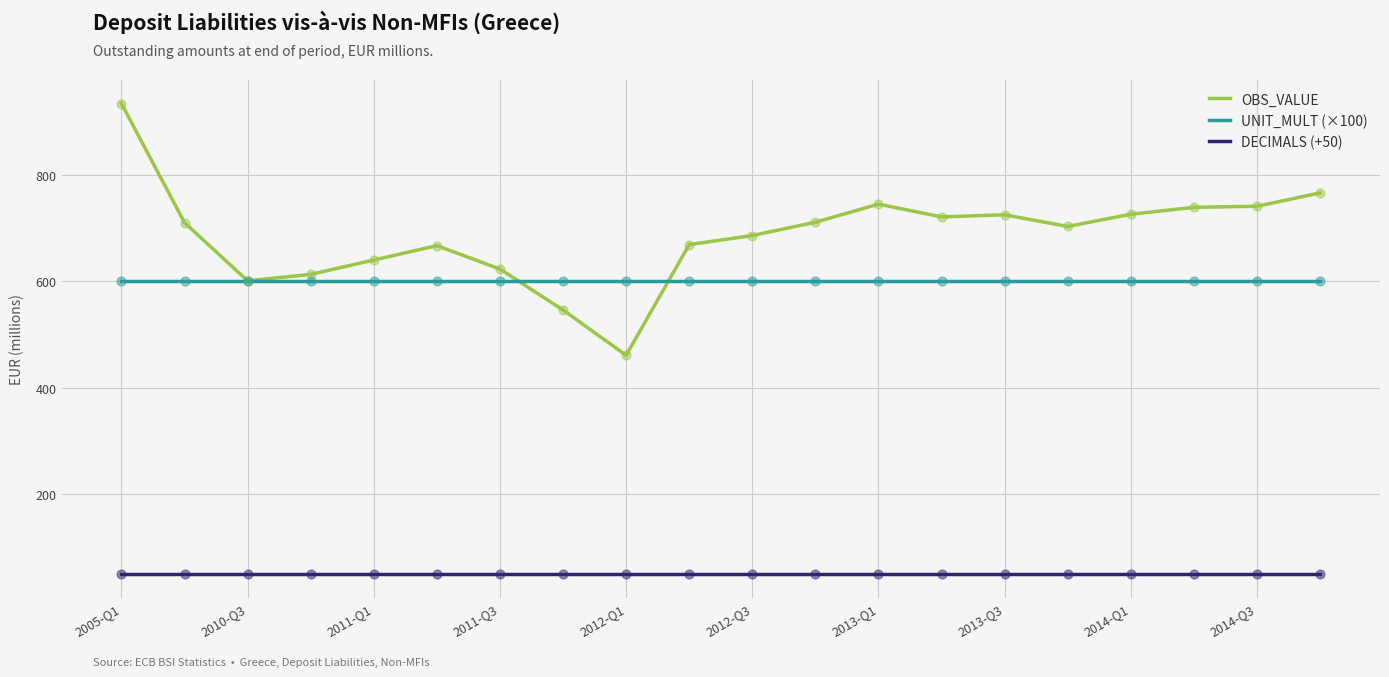

Which series has the largest range (max minus min)?

OBS_VALUE